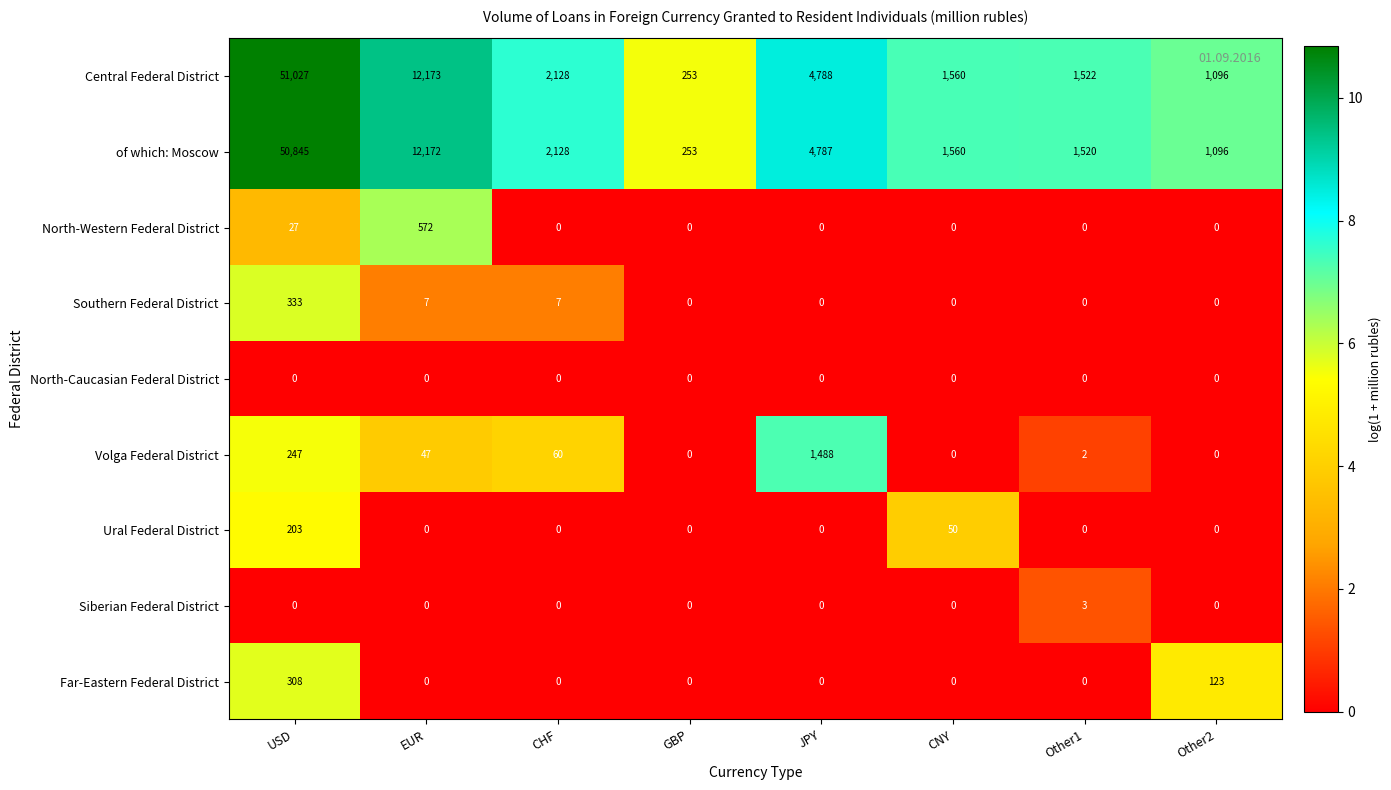

List the series in order of their peak value, lowest first.

North-Caucasian Federal District, Siberian Federal District, Ural Federal District, Far-Eastern Federal District, Southern Federal District, North-Western Federal District, Volga Federal District, of which: Moscow, Central Federal District